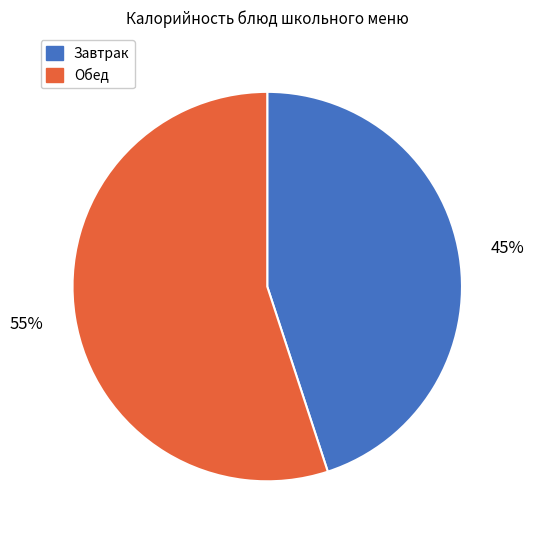

True or false: Обед accounts for 69% of the total.

False